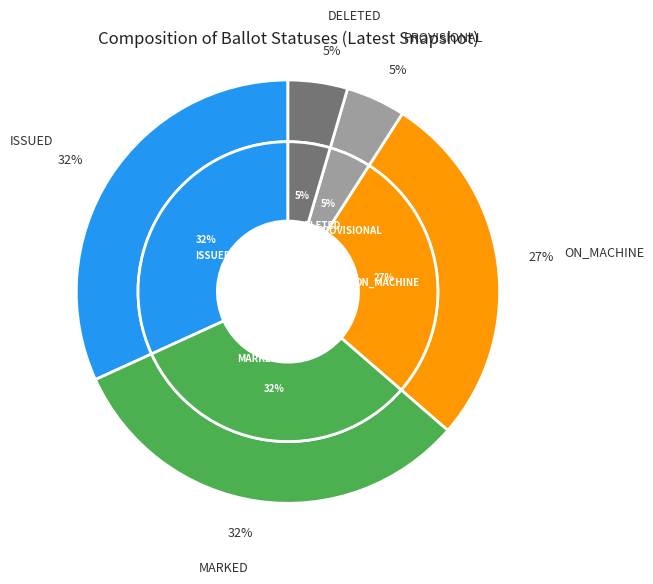

Count the number of slices in the pie.

5